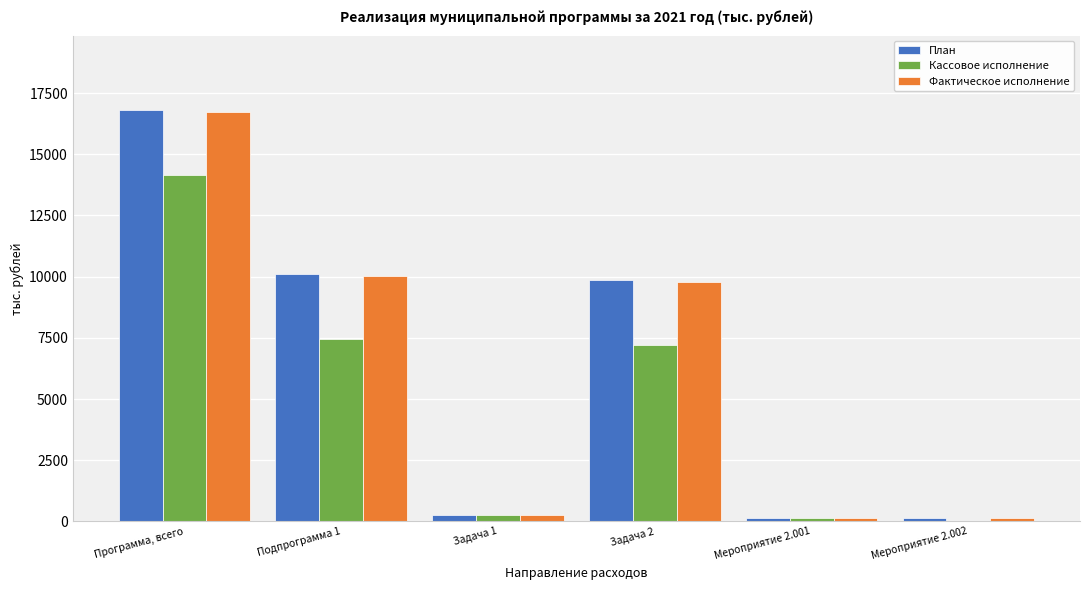

What is the sum of all План values?

37301.4